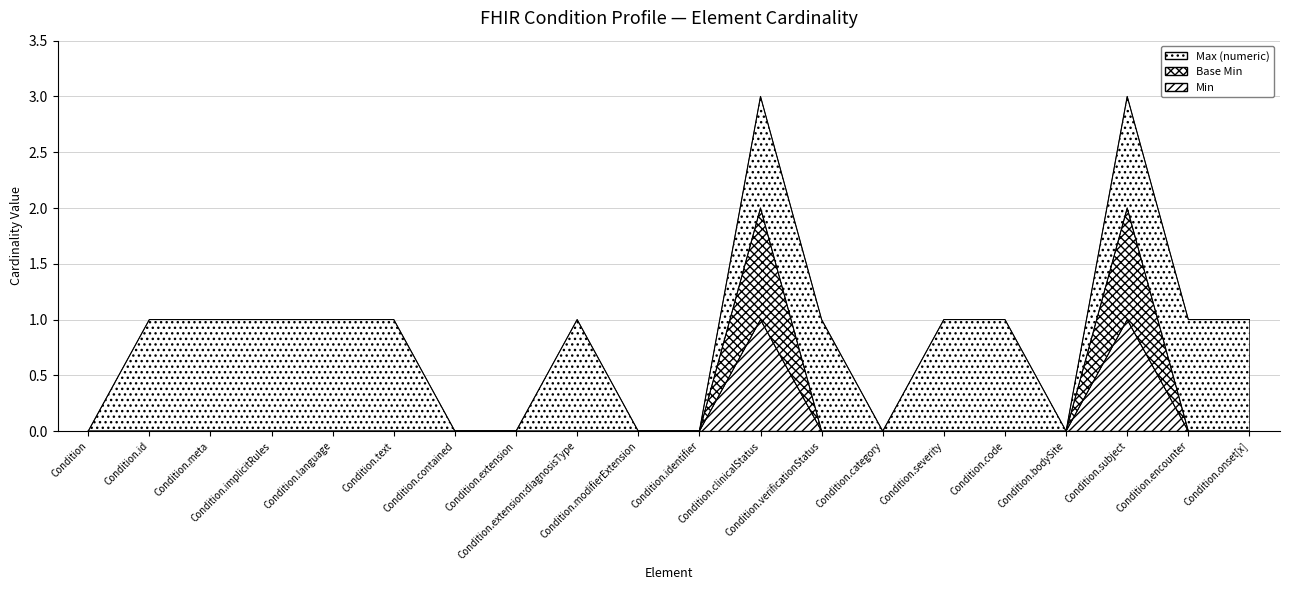

Which category has the highest value in the Min series?

Condition.clinicalStatus